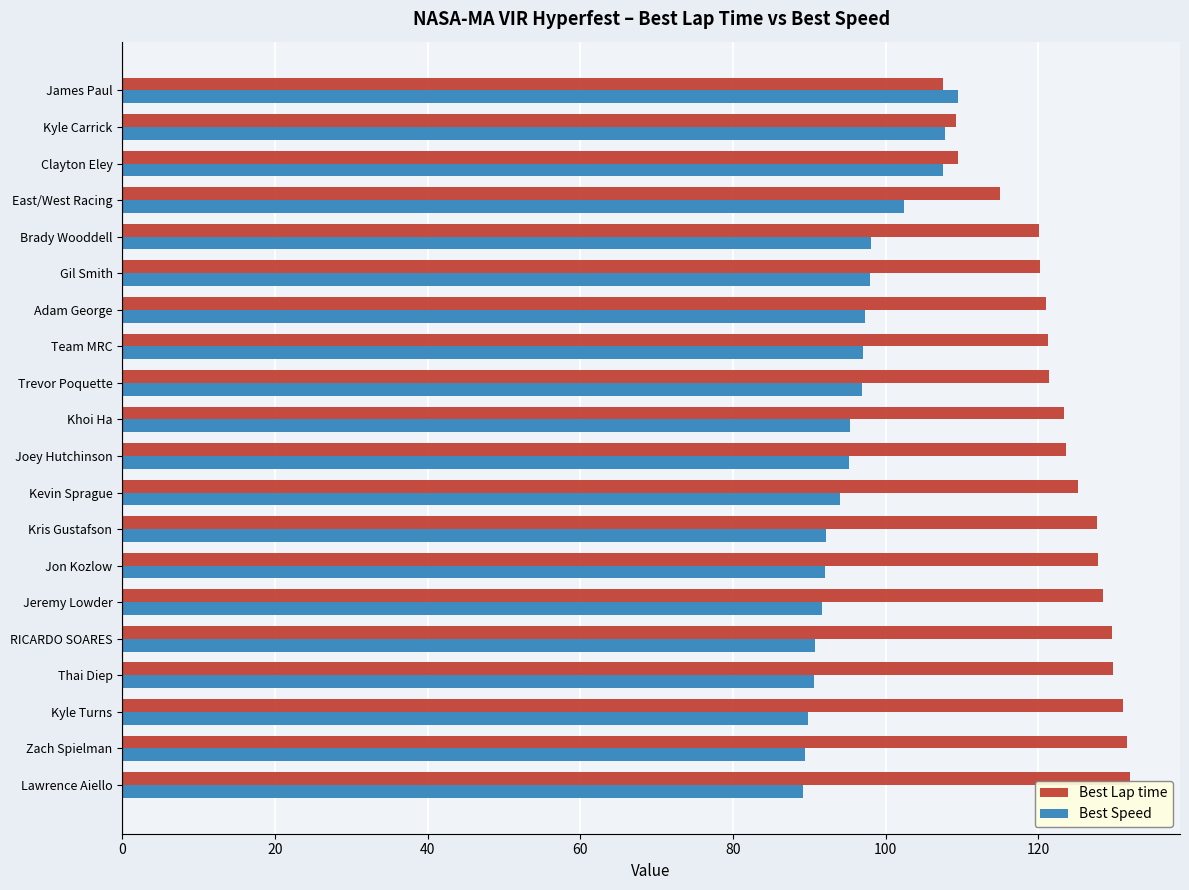

What is the spread (max minus min) of values at James Paul?

2.0